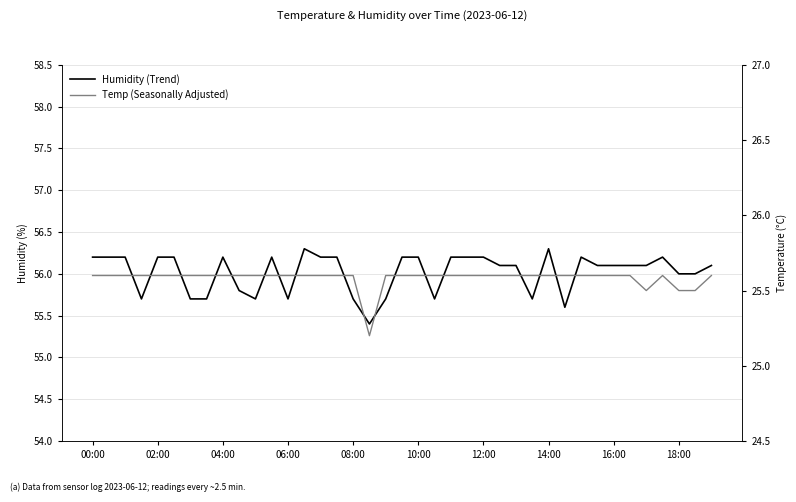

How many Temp (Seasonally Adjusted) values are between 25 and 26?

39